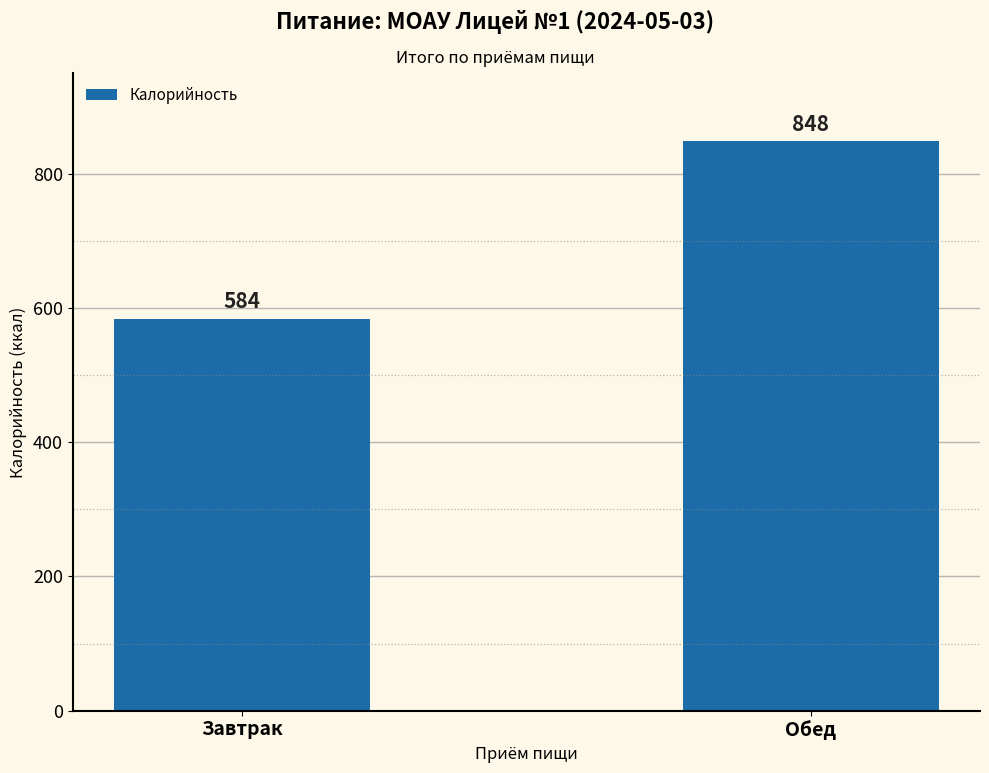

What is the change in value from Завтрак to Обед?

+264